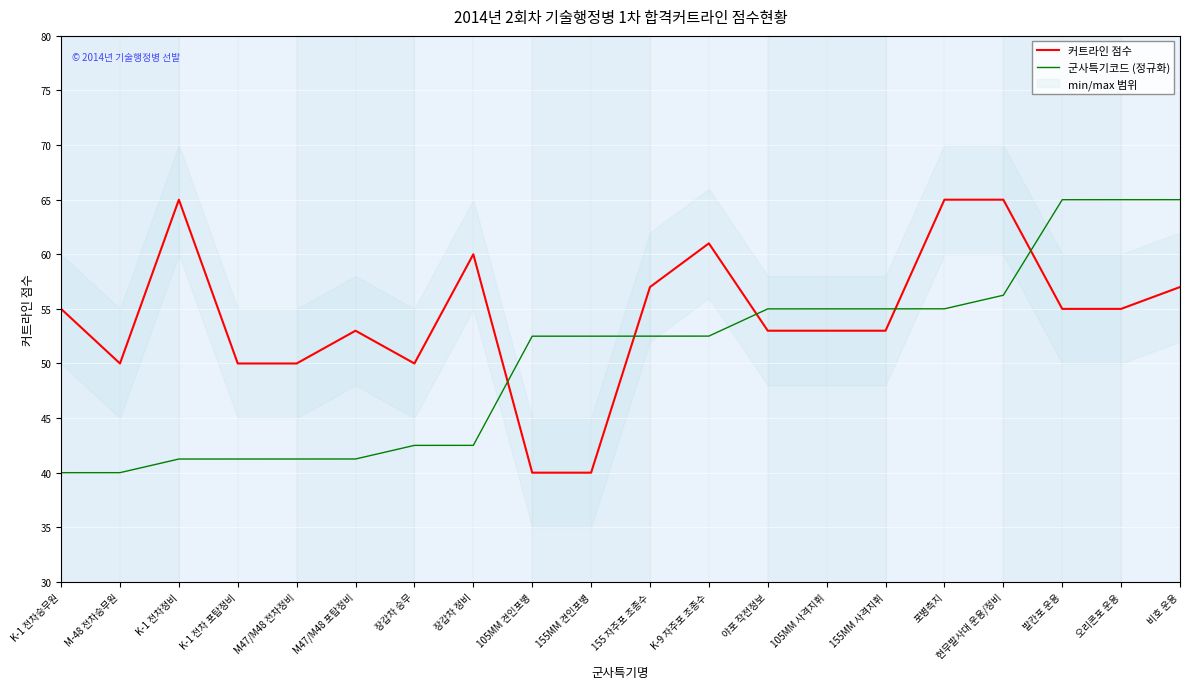

The value of 군사특기코드 (정규화) at 장갑차 정비 is 42.5. True or false?

True